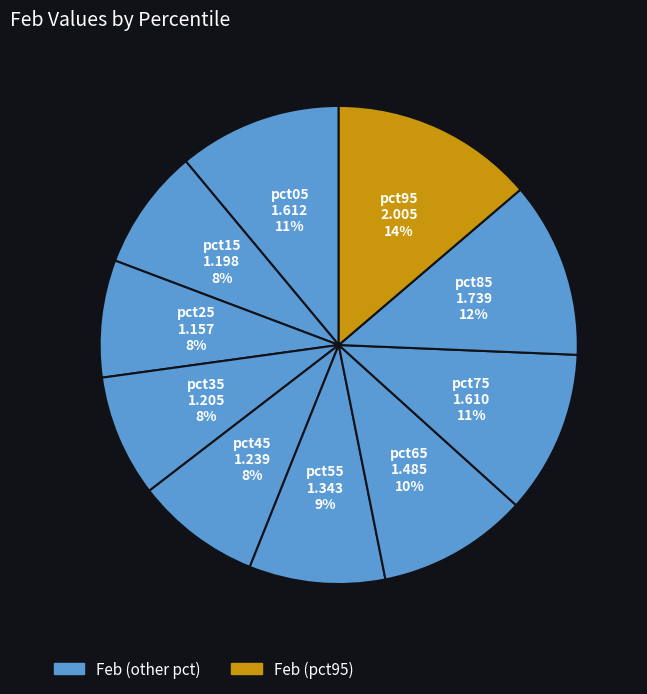

How many segments does this pie chart have?

10